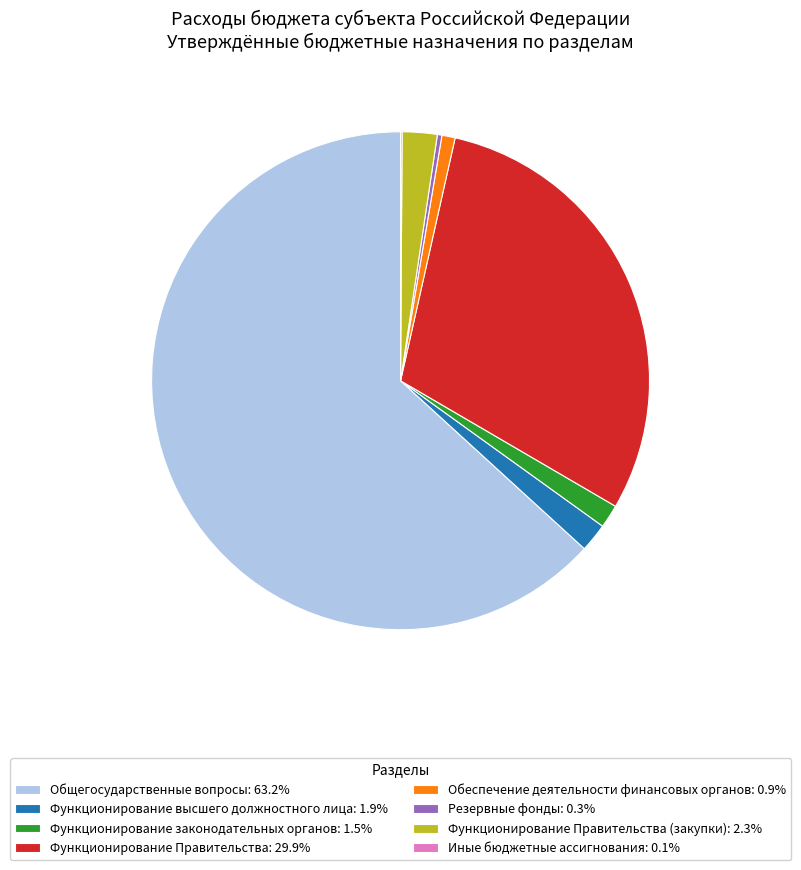

Combined, do Функционирование Правительства (закупки): 2.3% and Функционирование законодательных органов: 1.5% account for over 50%?

No